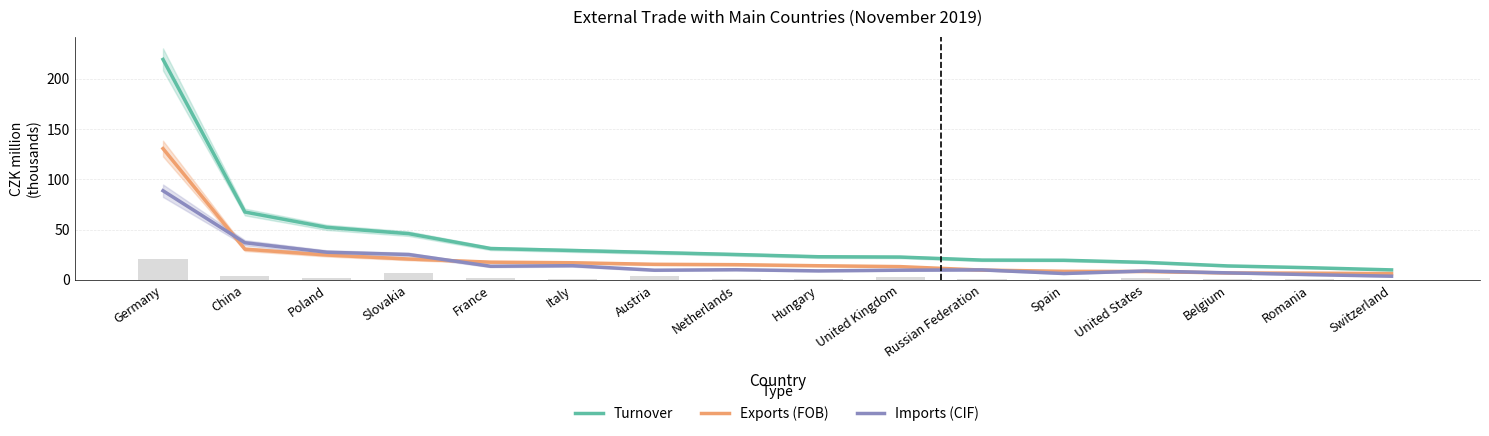

What is the maximum value for Turnover?

219.3